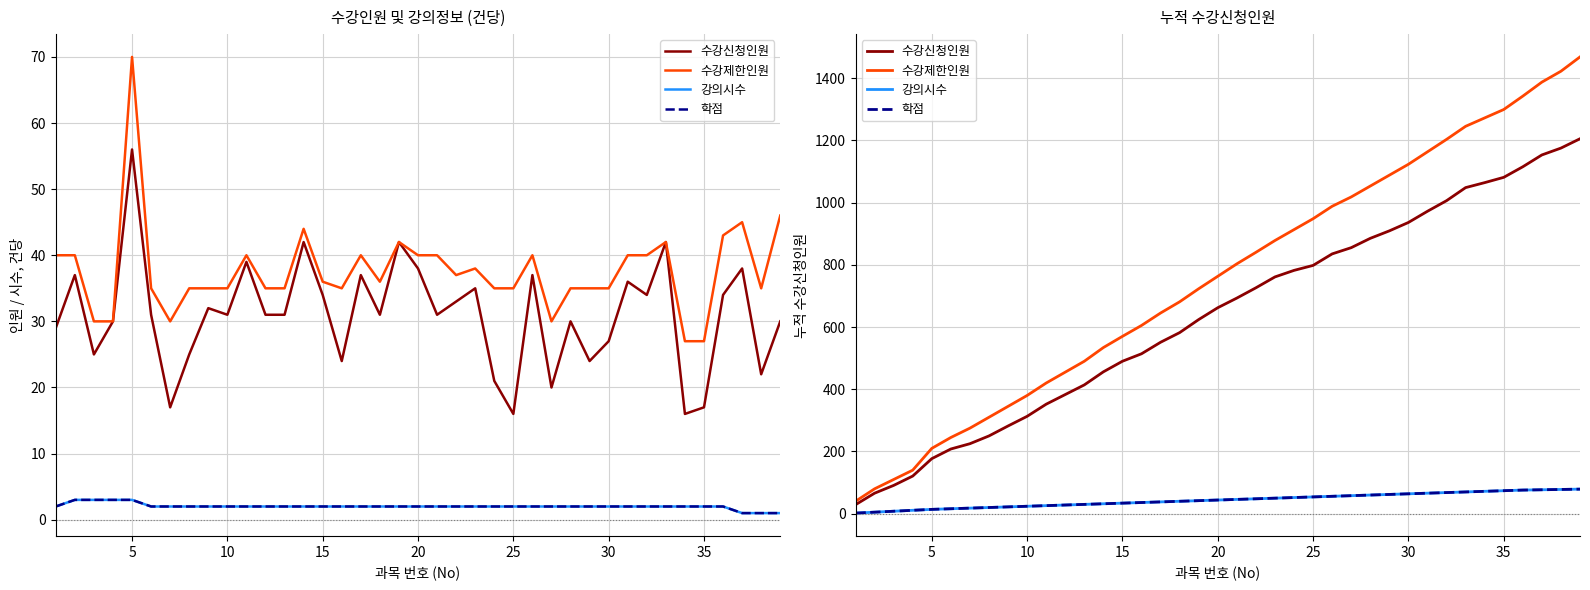

What are all the series names shown in the legend?

수강신청인원, 수강제한인원, 강의시수, 학점